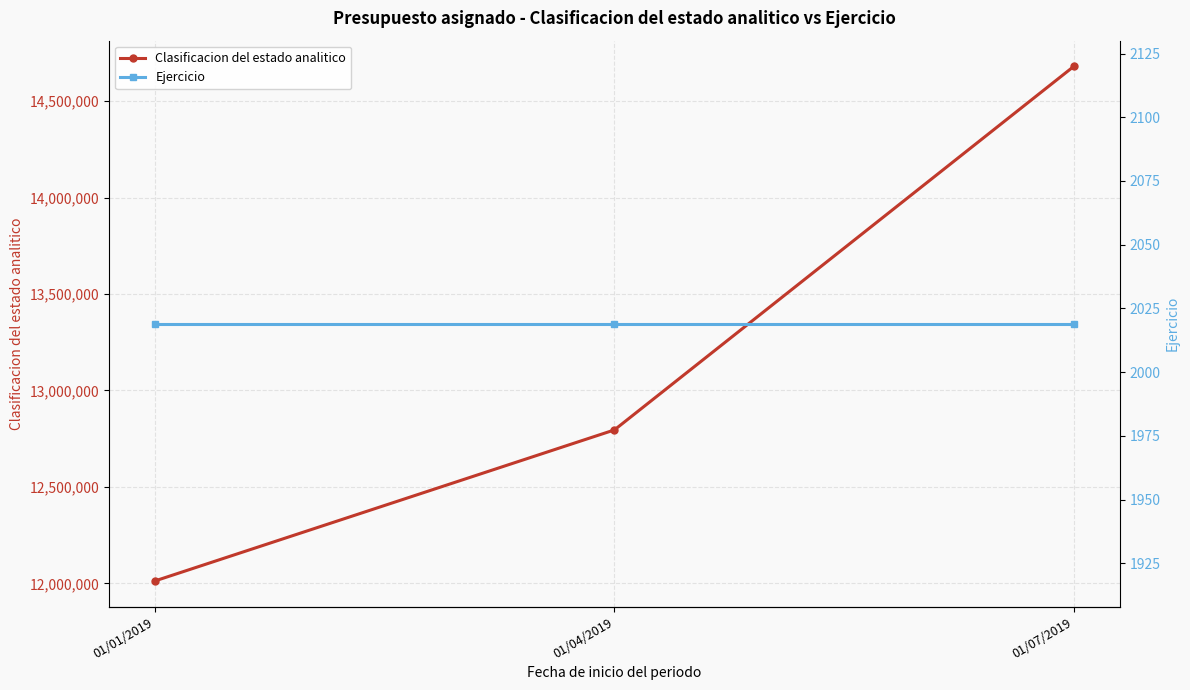

Is the value of Clasificacion del estado analitico at 01/07/2019 greater than the value of Ejercicio at 01/04/2019?

Yes